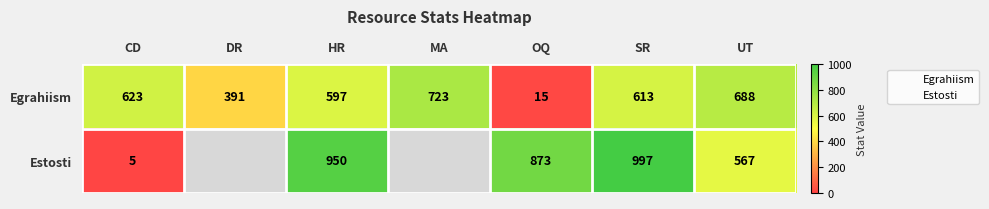

How many distinct data groups are displayed?

2